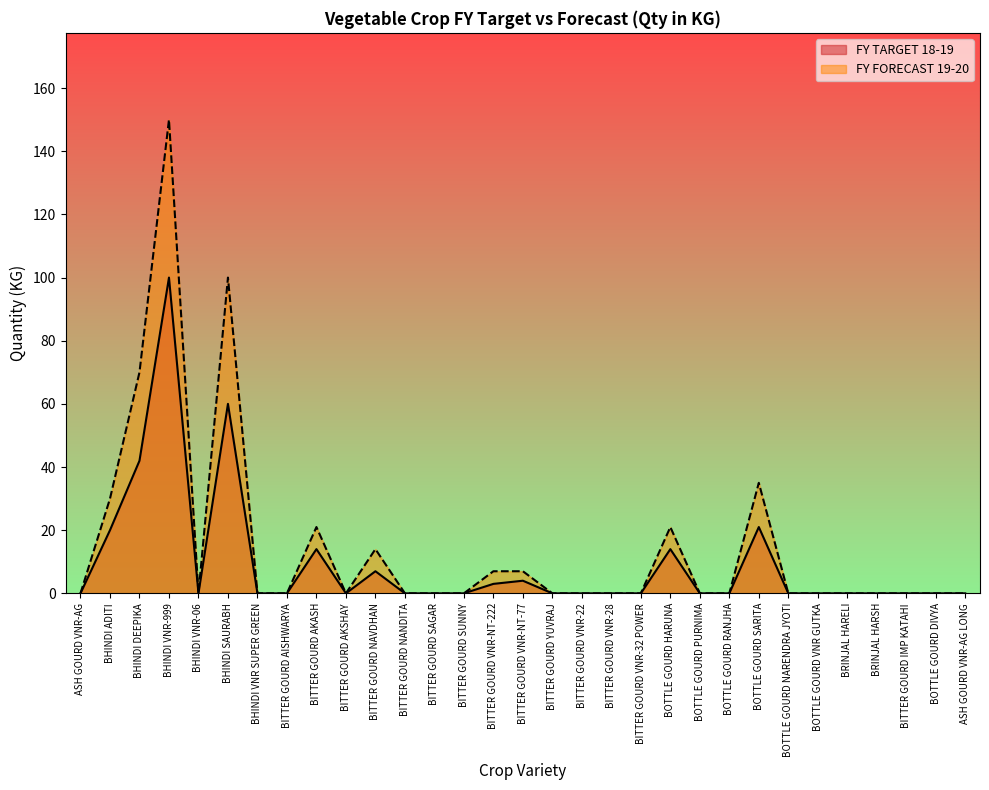

Does the chart display data point markers on the line(s)?

No